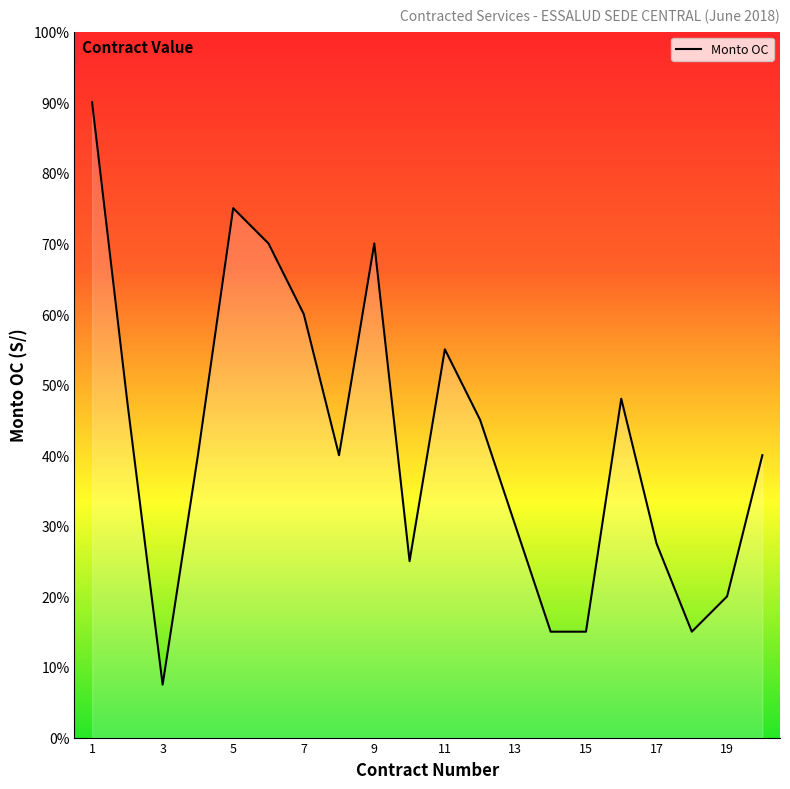

Does the chart display data point markers on the line(s)?

No